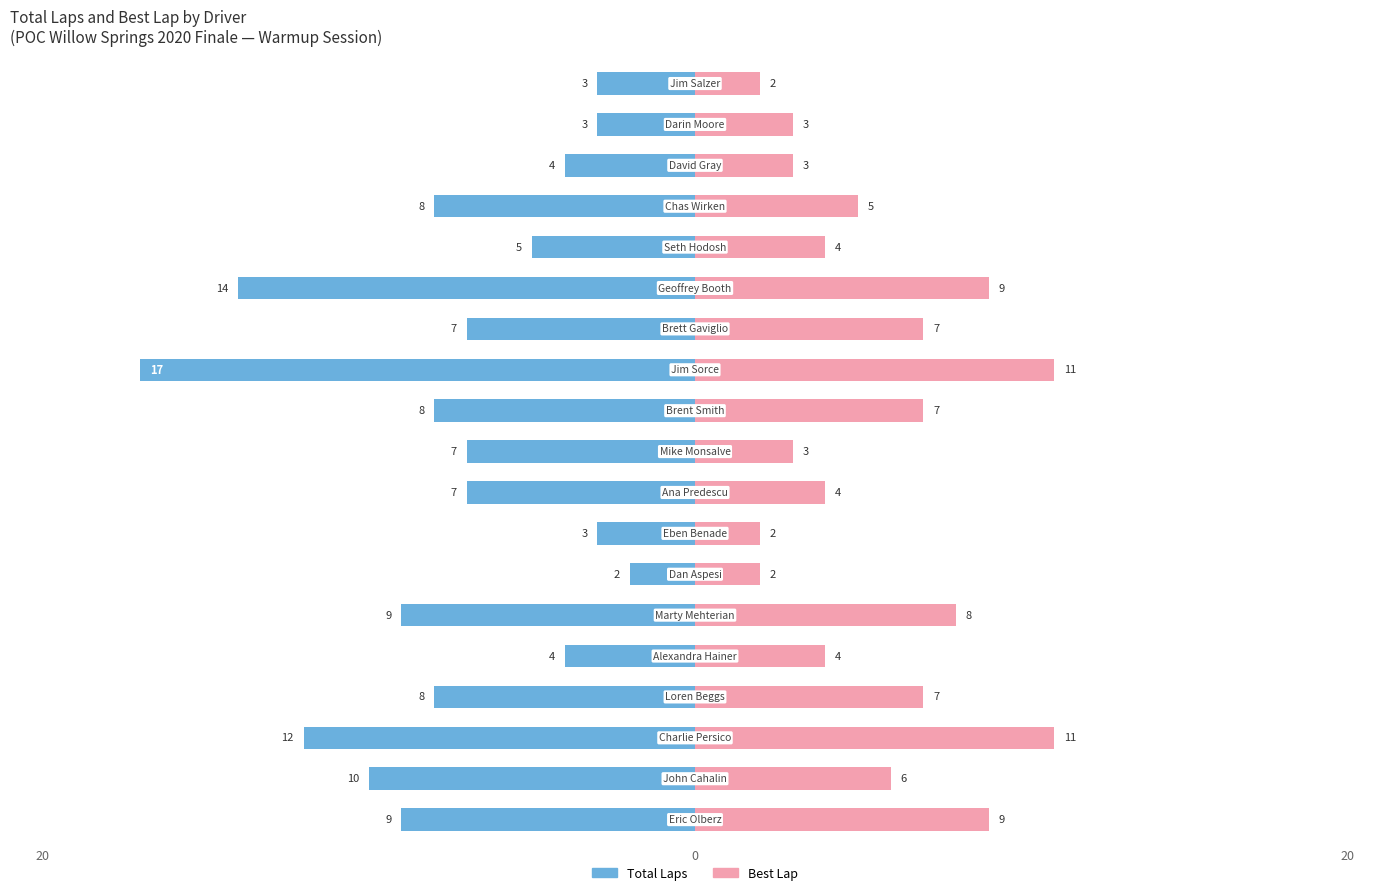

Which series has the widest spread of values?

Total Laps